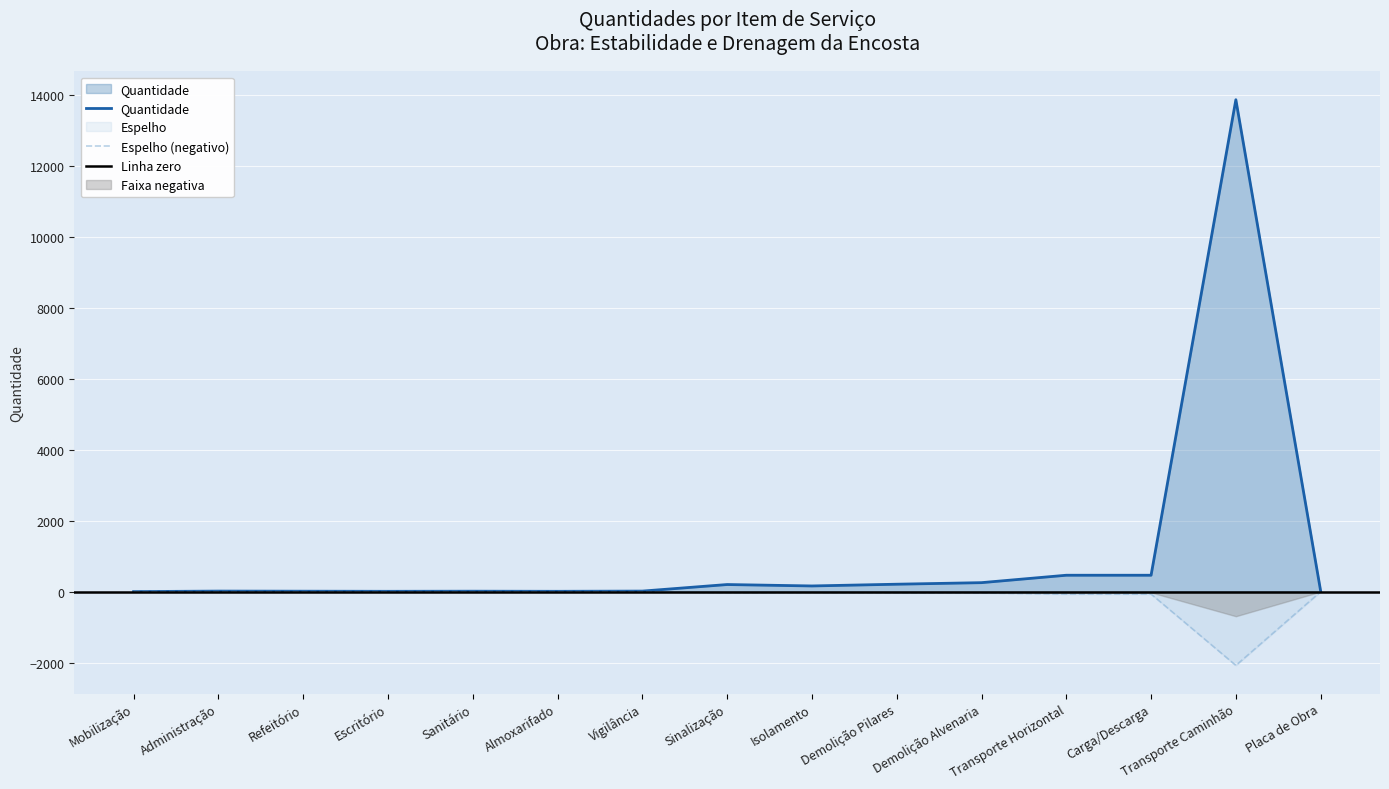

Count the number of values greater than -2.

5